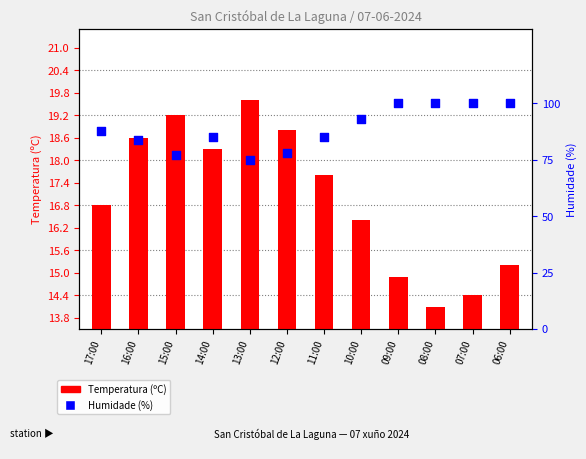

Which series contains the lowest Y value?

Temperatura (ºC)